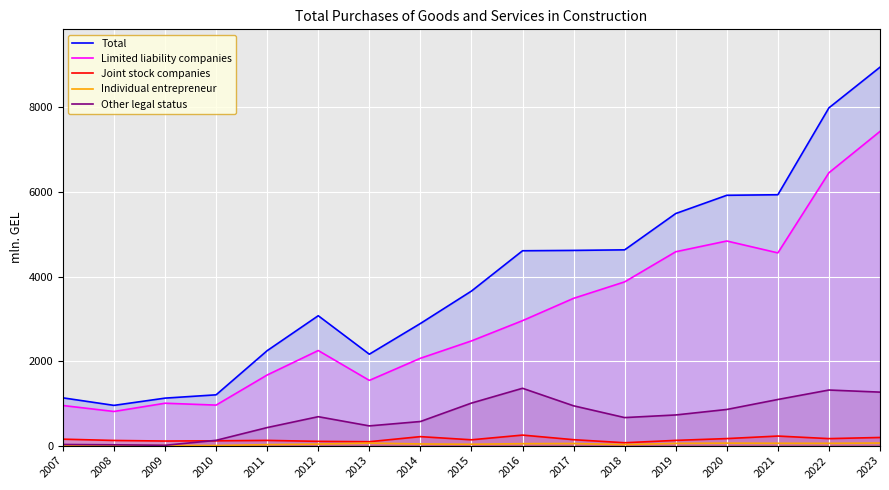

Rank the series at 2020 from lowest to highest value.

Individual entrepreneur, Joint stock companies, Other legal status, Limited liability companies, Total